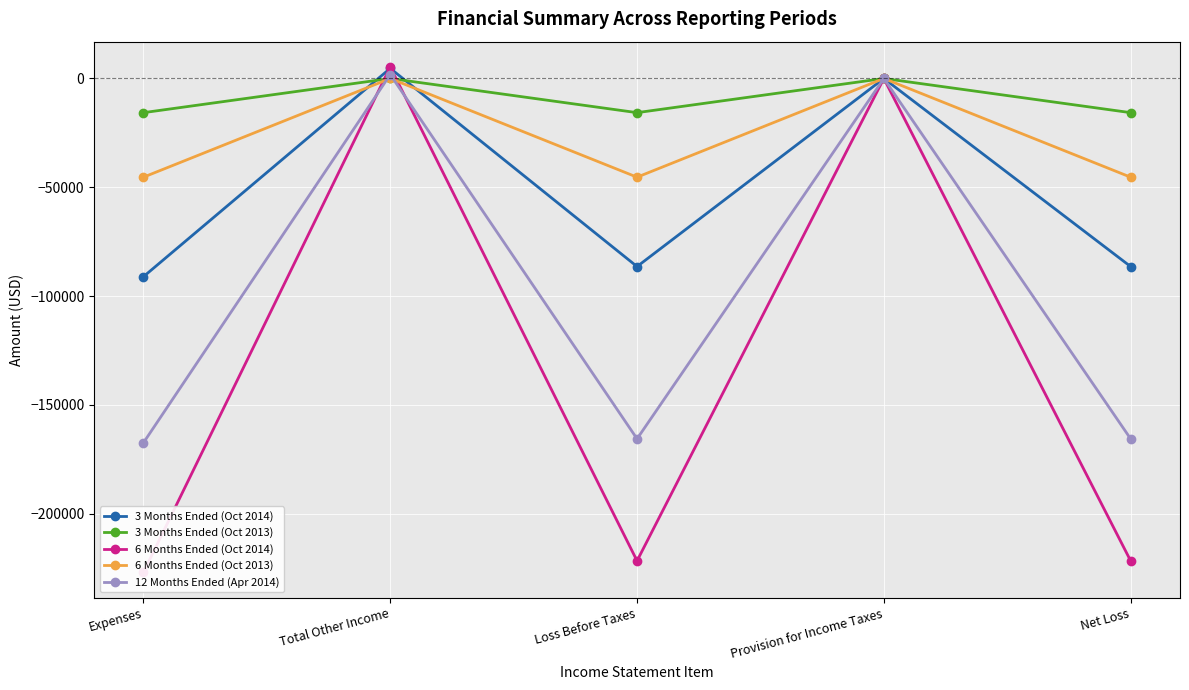

What is the value of the 12 Months Ended (Apr 2014) point at the 1st from the left?

-167465